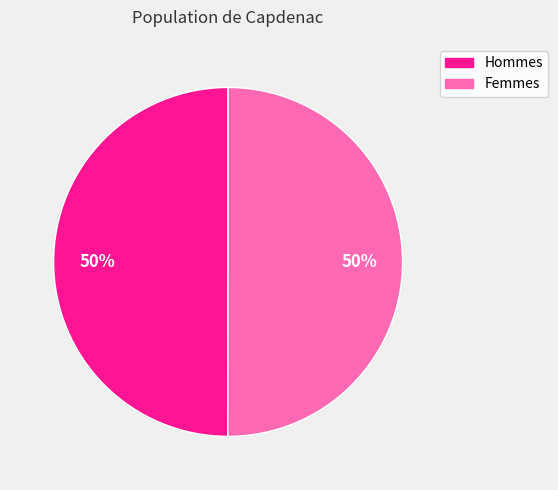

To the nearest percent, what is the average slice percentage?

50%